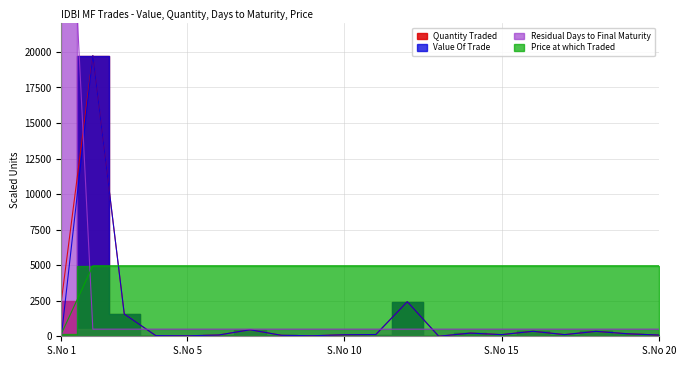

Which series has the largest total across all categories?

Price at which Traded